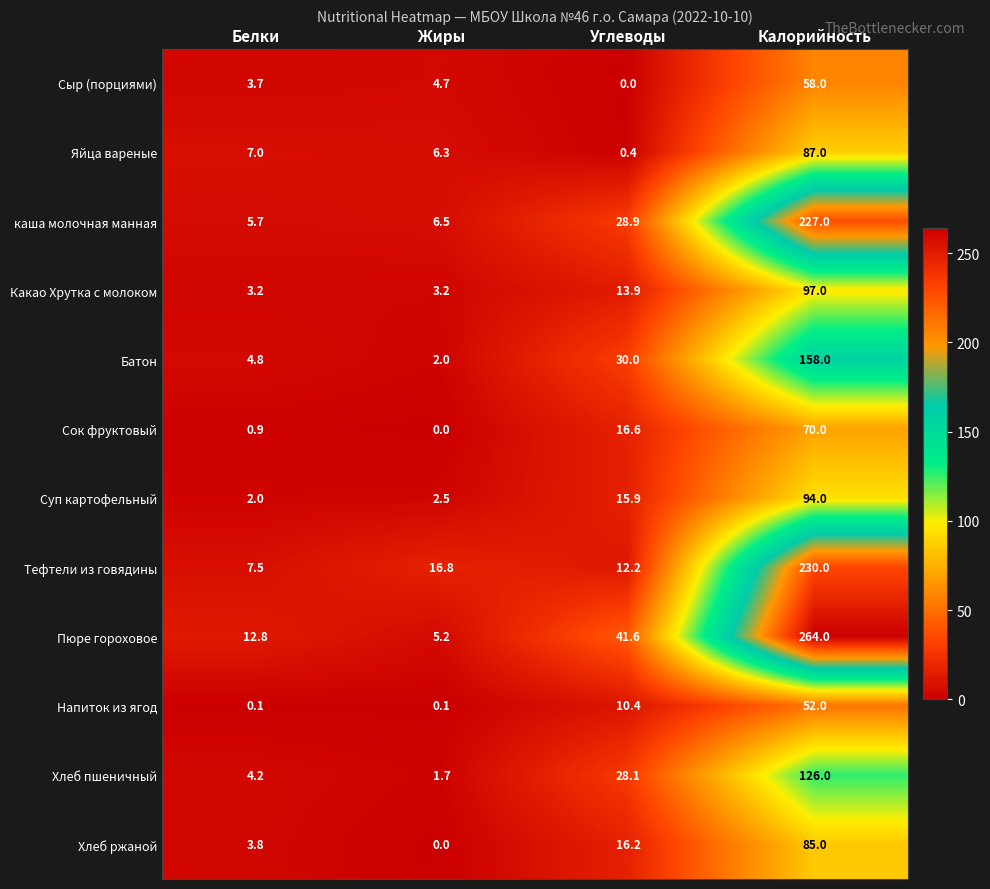

What is the total value across all series at Углеводы?

214.2